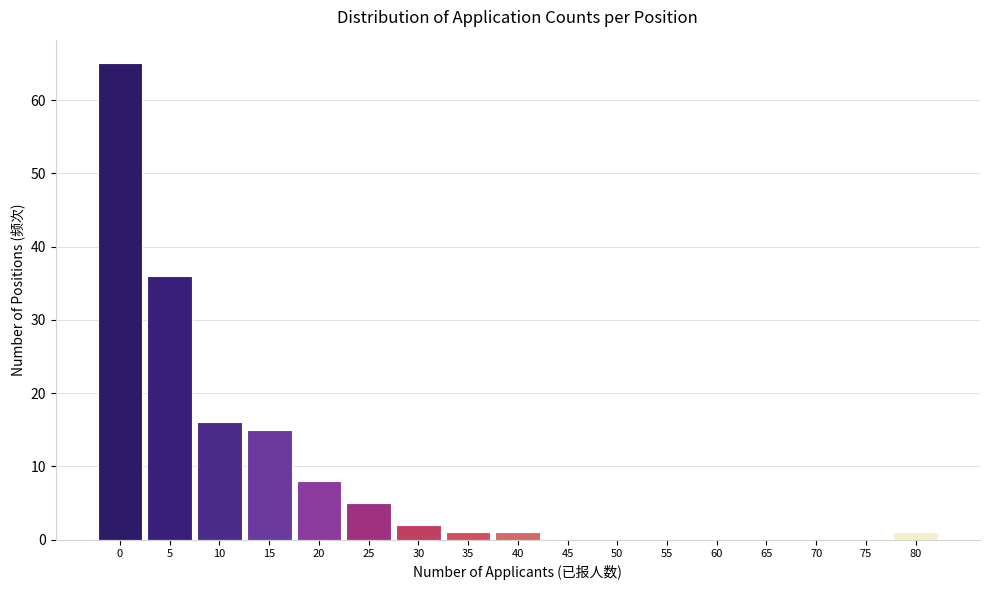

Reading left to right, transcribe all the data shown in this chart.

0=65	5=36	10=16	15=15	20=8	25=5	30=2	35=1	40=1	45=0	50=0	55=0	60=0	65=0	70=0	75=0	80=1